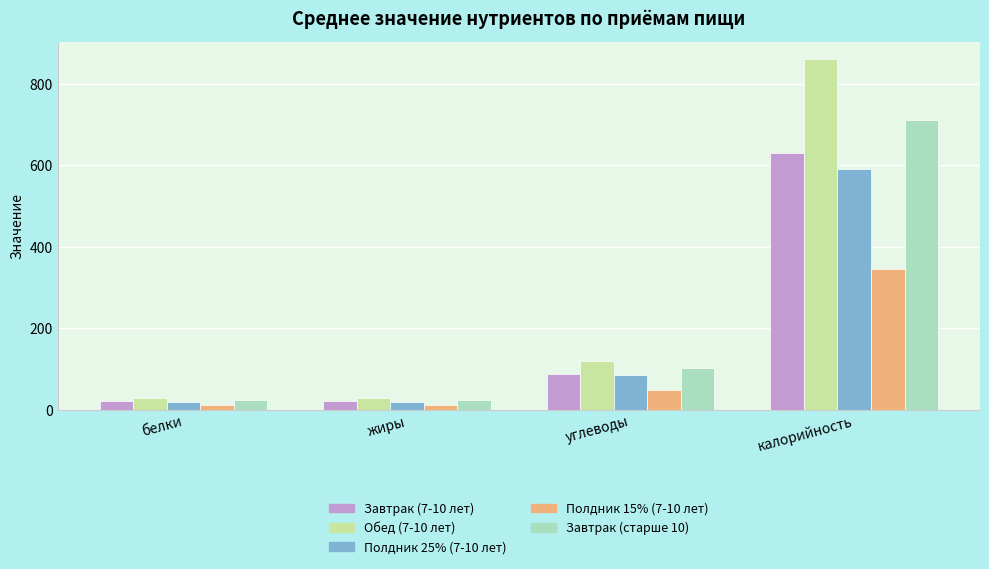

The value of Полдник 15% (7-10 лет) at жиры is 11.2. True or false?

True